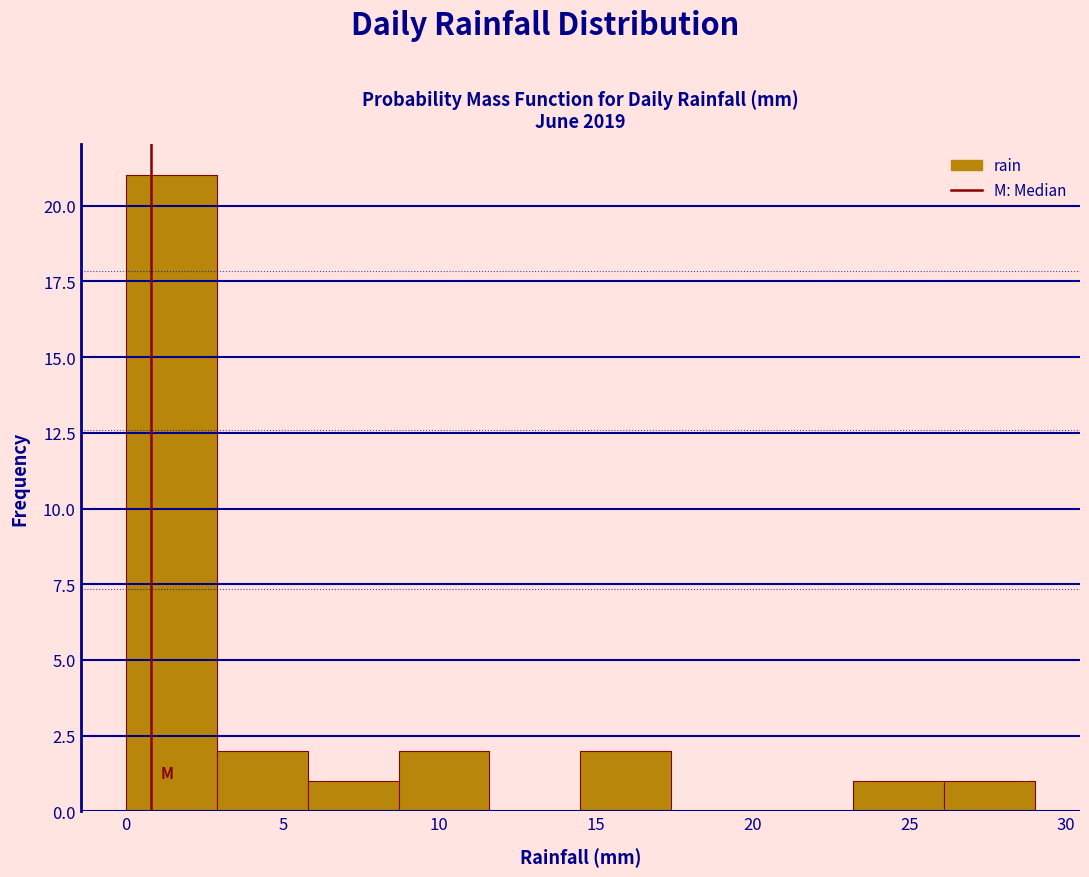

Reading left to right, transcribe this chart: for each bar, give the range it covers on the x-axis and its height. Neither the bar edges nor the heights are printed on the chart, so give them approximately, as read against the axes.

0.0 to 2.9: 21
2.9 to 5.8: 2
5.8 to 8.7: 1
8.7 to 11.6: 2
11.6 to 14.5: 0
14.5 to 17.4: 2
17.4 to 20.3: 0
20.3 to 23.2: 0
23.2 to 26.1: 1
26.1 to 29.0: 1